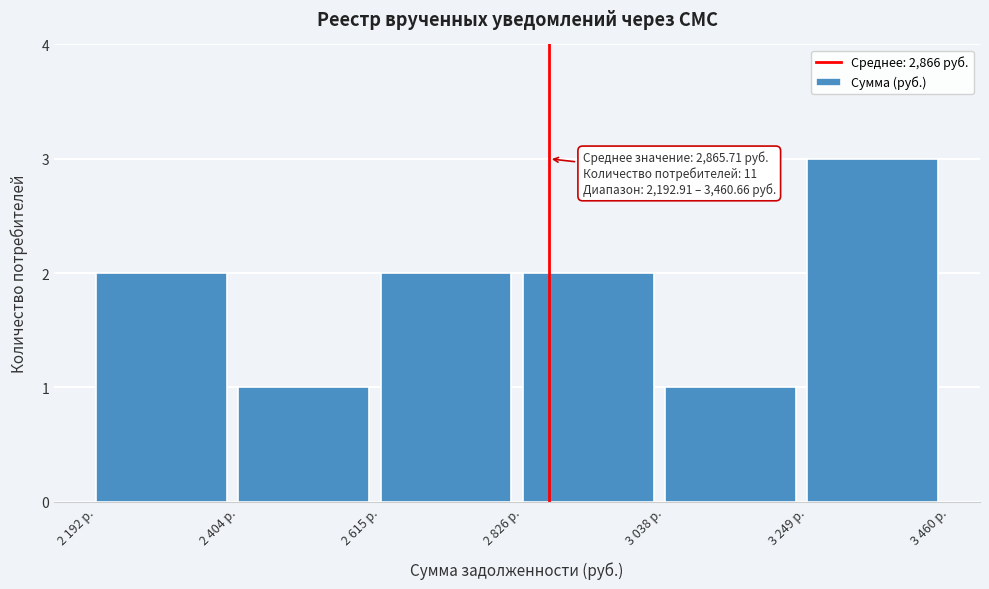

Reading left to right, extract all data points from this chart.

2	1	2	2	1	3